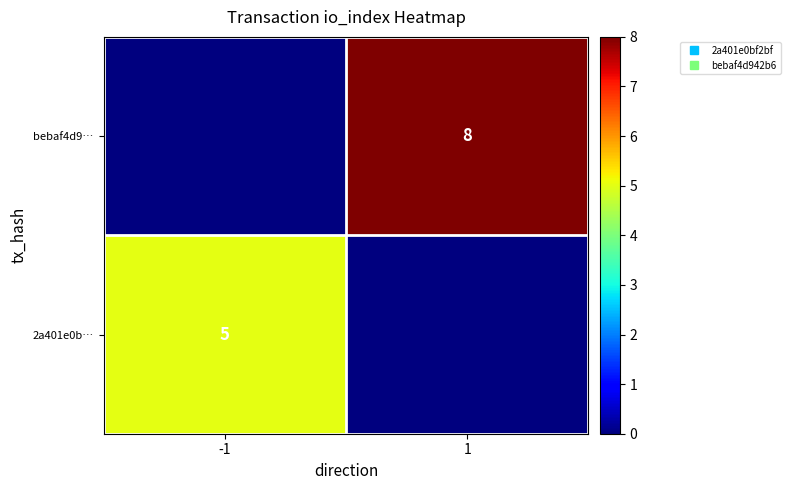

Rank the series at -1 from lowest to highest value.

bebaf4d9…, 2a401e0b…